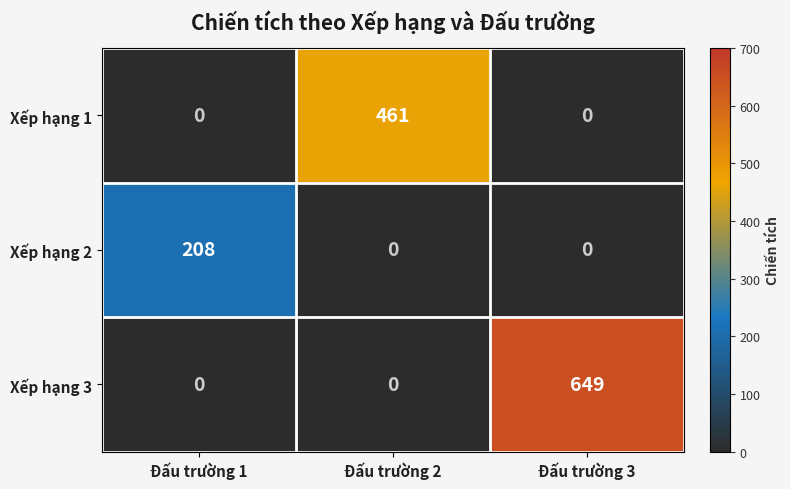

What is the total value across all series at Đấu trường 2?

461